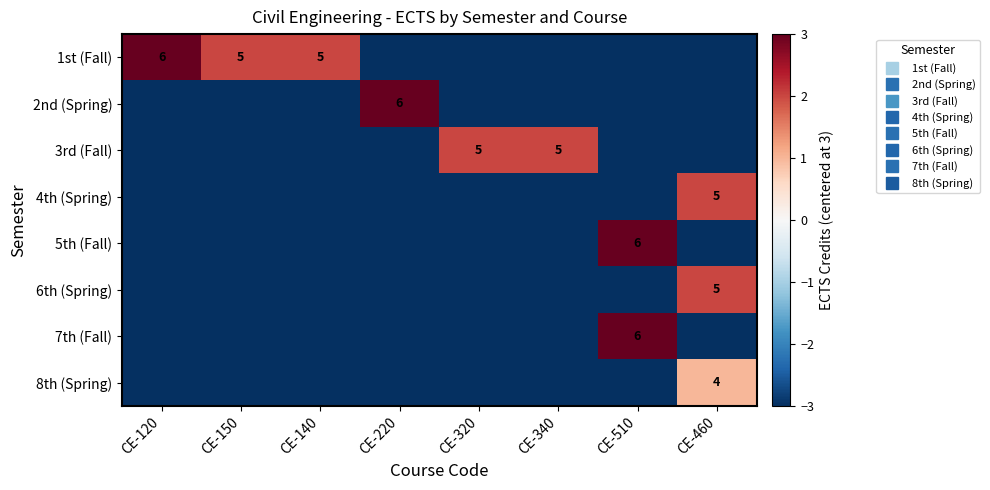

How many categories are shown in the chart?

8